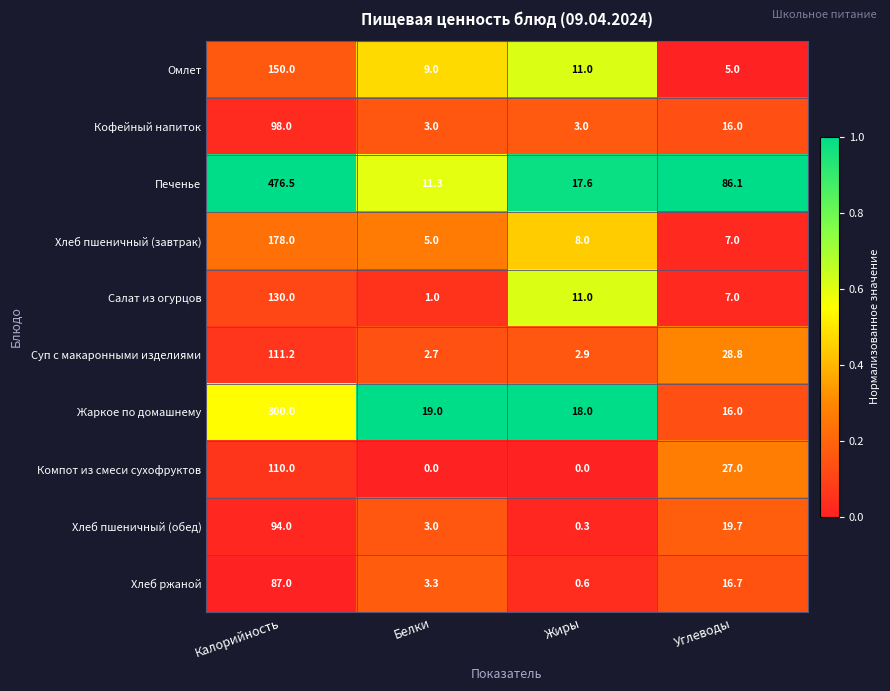

Is it true that Жаркое по домашнему equals 21.5 at Углеводы?

False